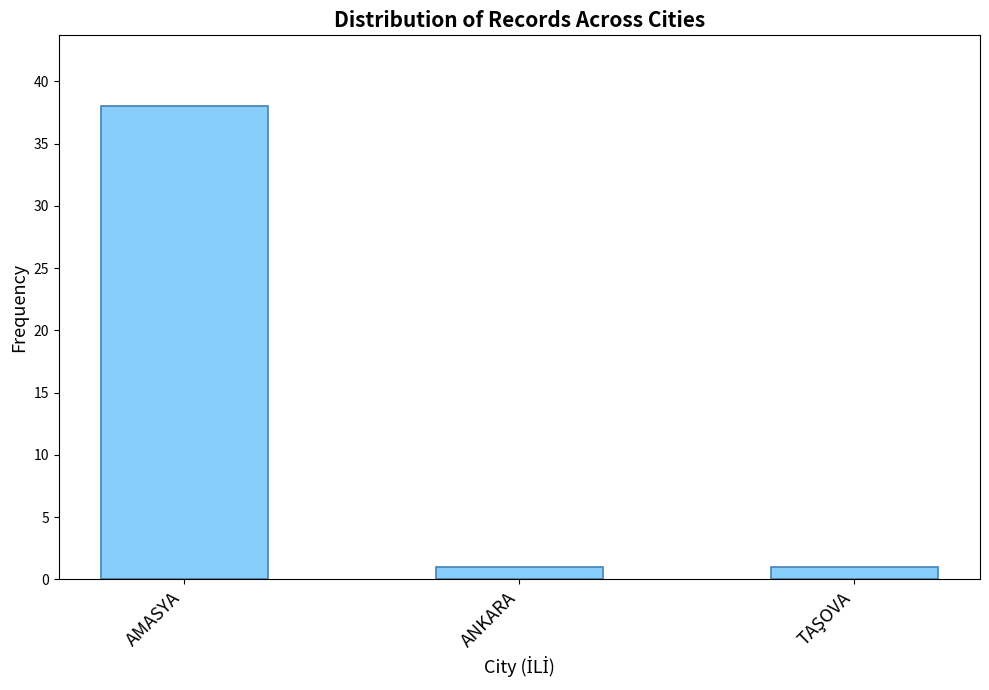

Which has a higher value, AMASYA or ANKARA?

AMASYA